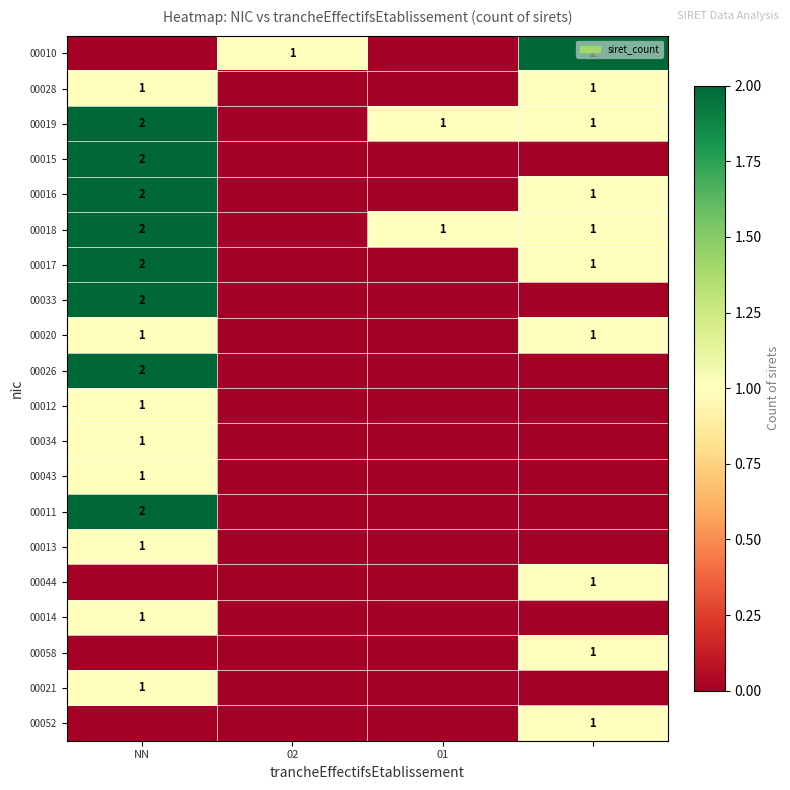

The value of 00012 at NN is 1. True or false?

True